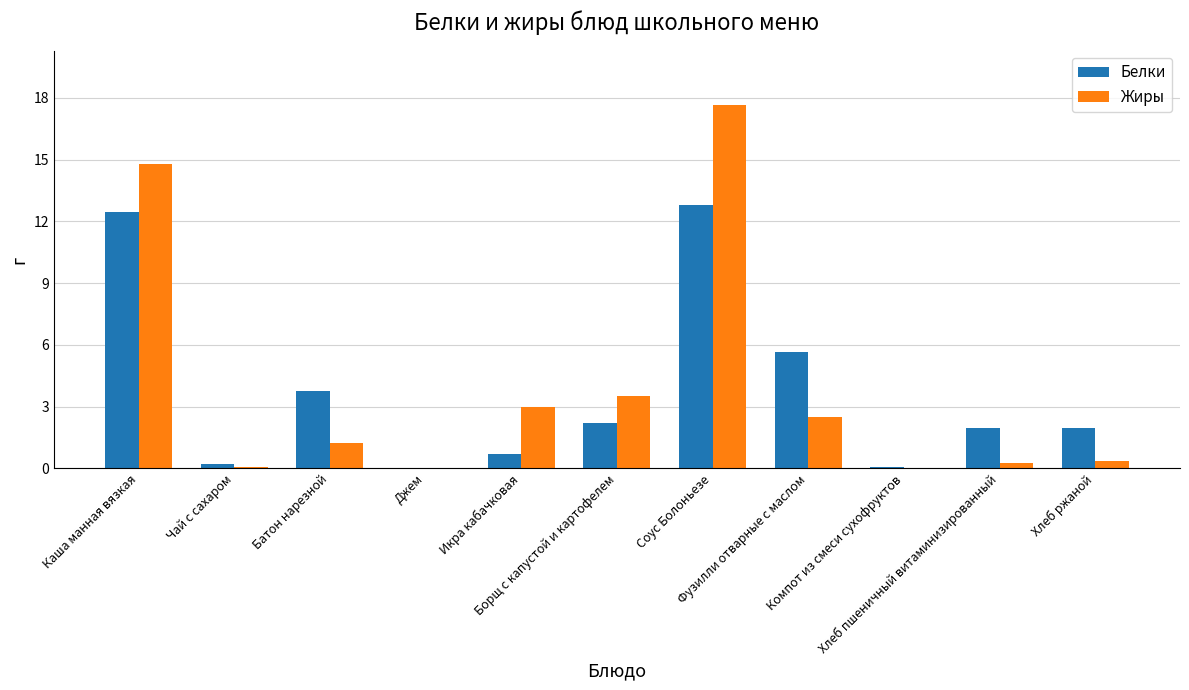

Count the number of data series in this chart.

2